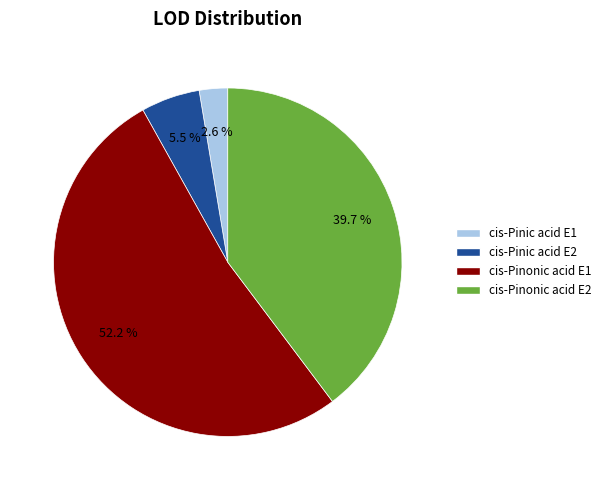

Which slice represents more than half of the pie?

cis-Pinonic acid E1